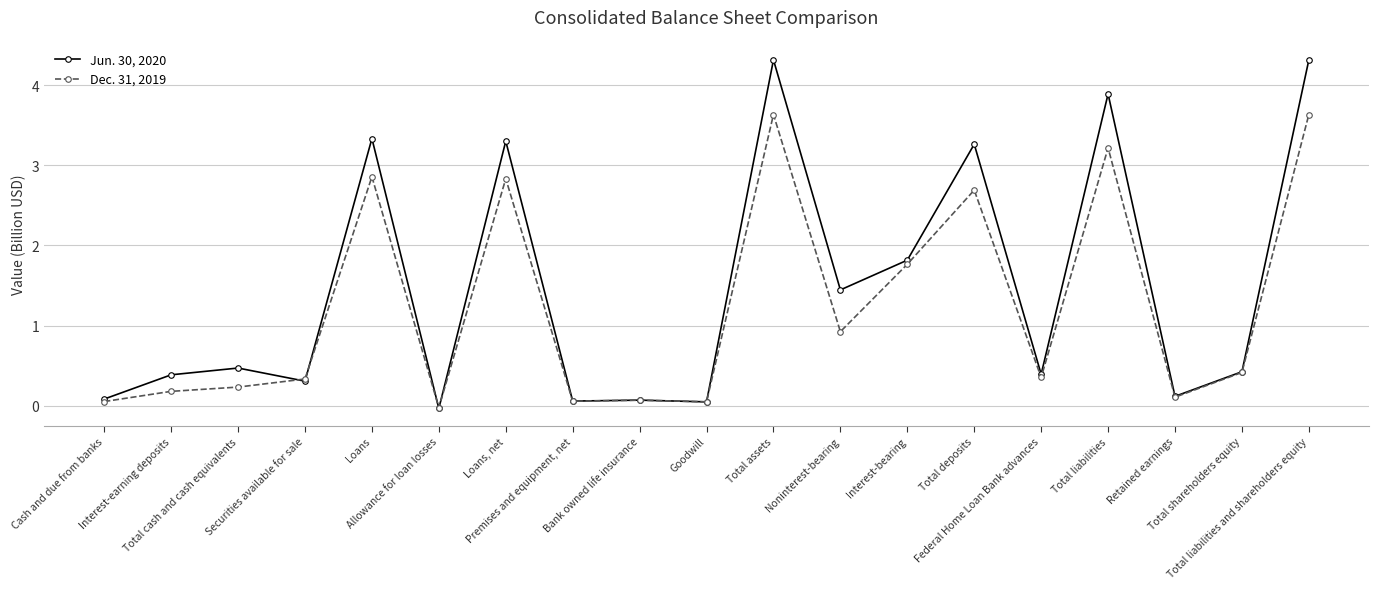

Which series has the largest range (max minus min)?

Jun. 30, 2020